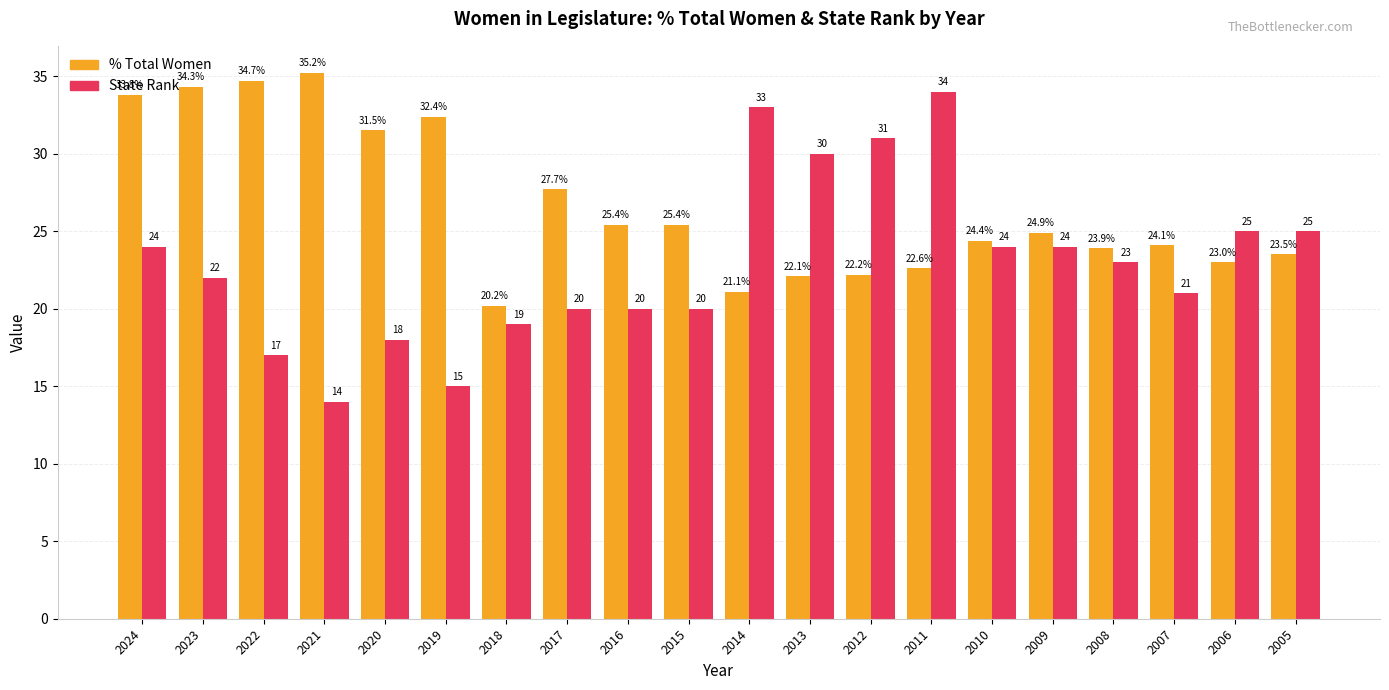

What is the maximum value for % Total Women?

35.2